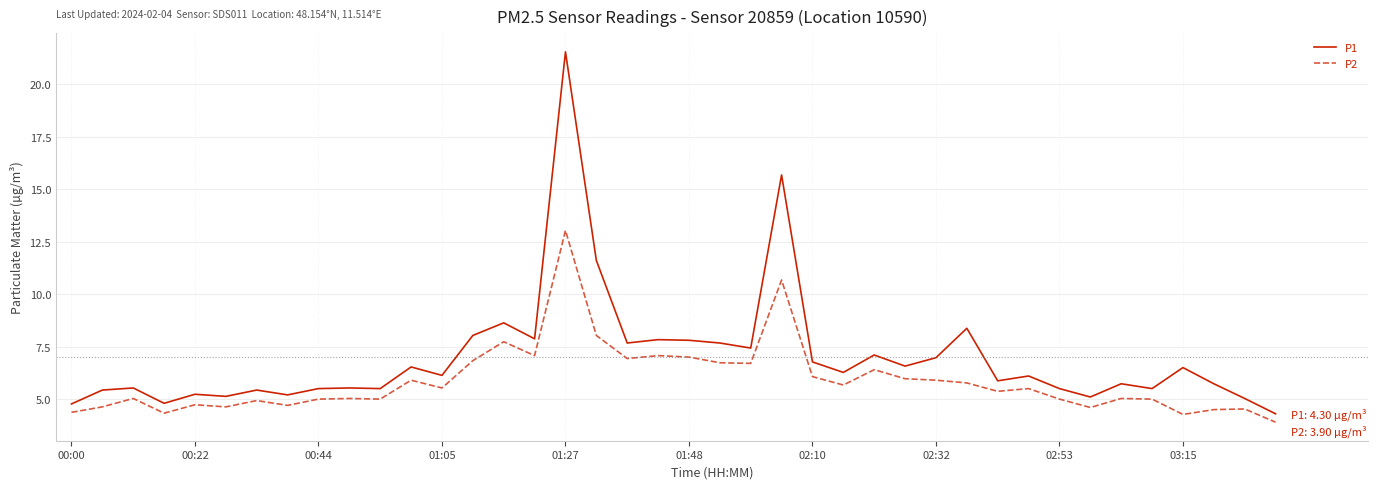

What is the highest value of the P2 series?

13.0